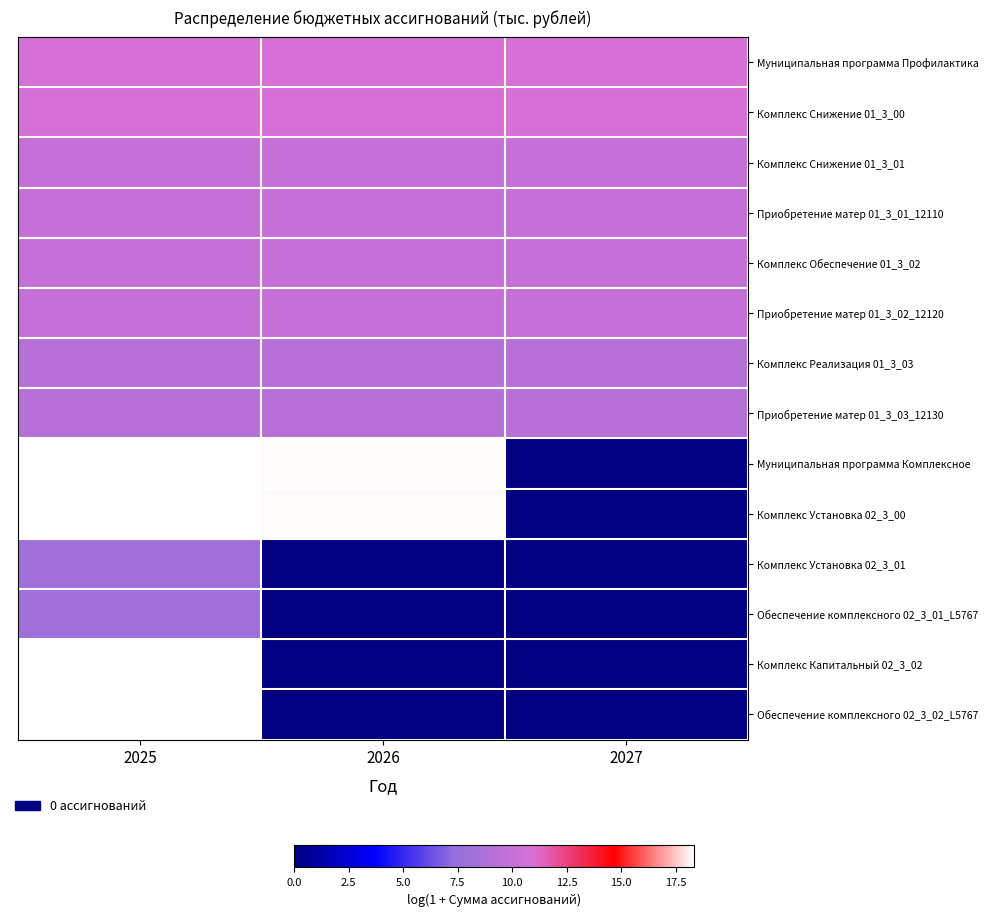

Which series changed the most between 2026 and 2027?

Муниципальная программа Комплексное